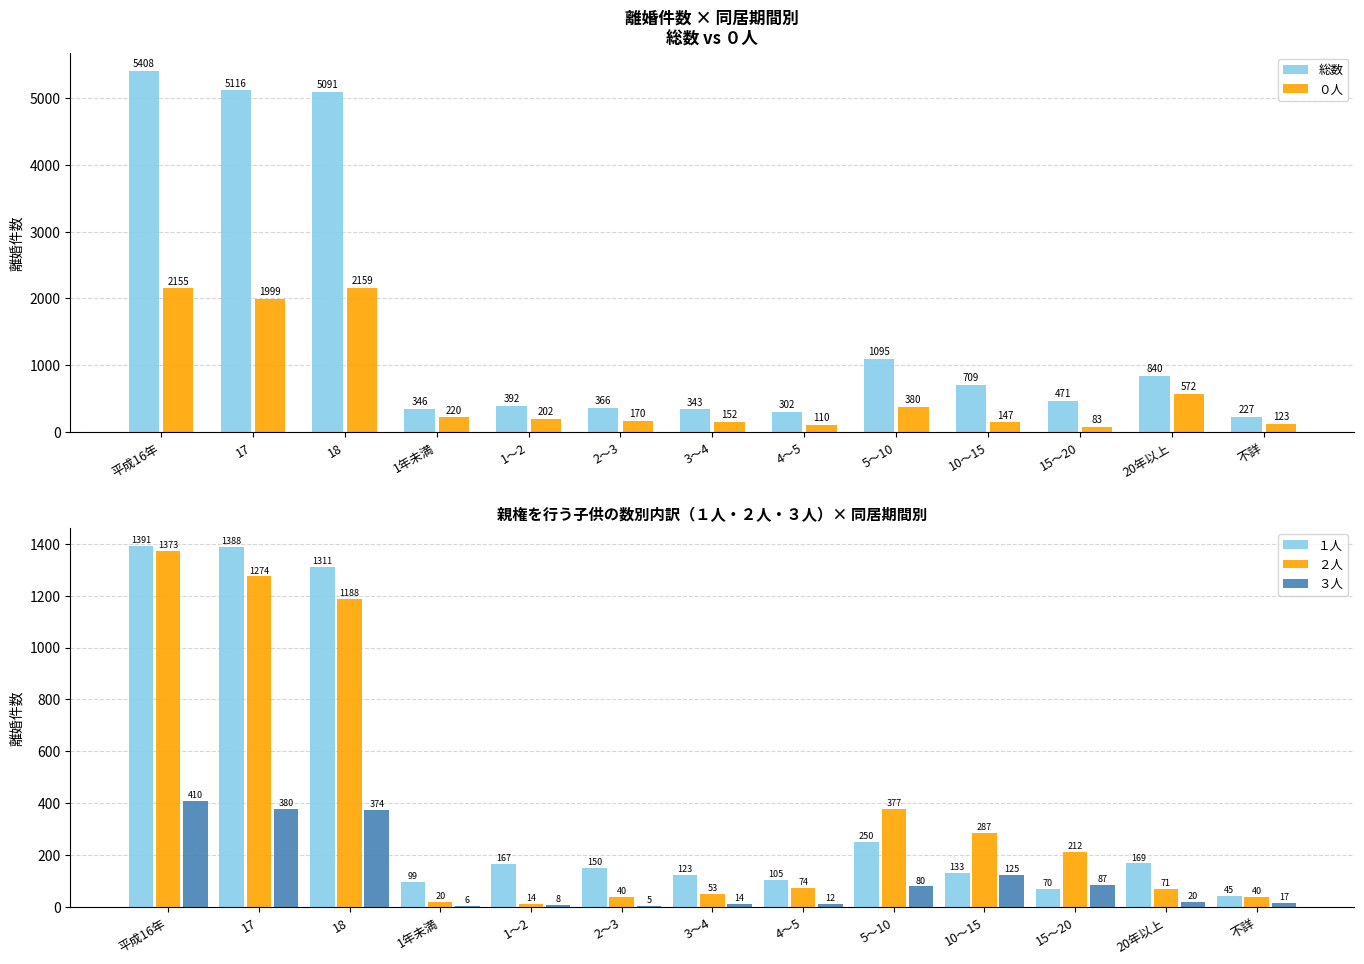

What is the label of the 6th bar from the left?

2～3